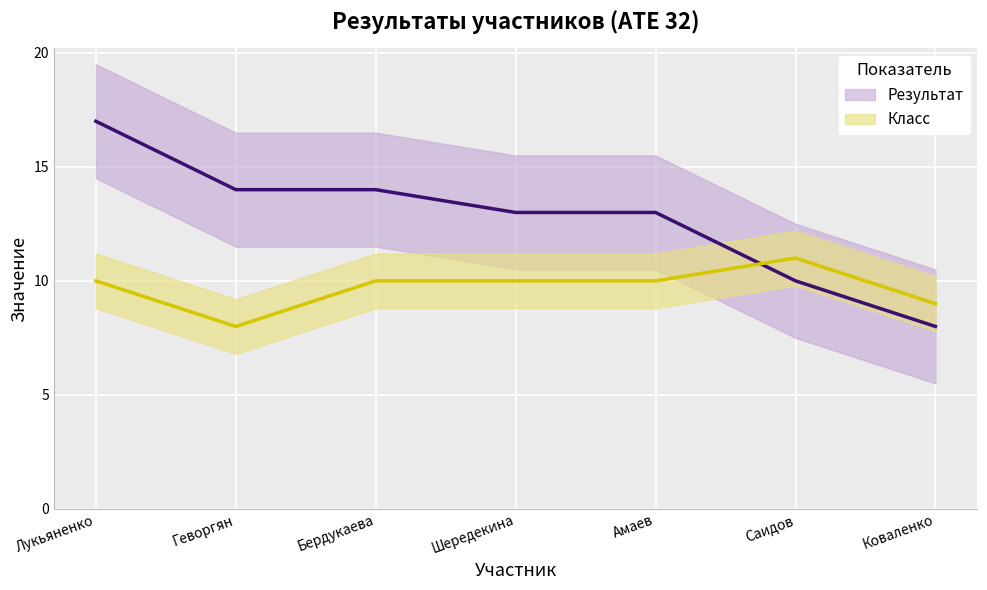

Which category has the lowest value across all series?

Коваленко